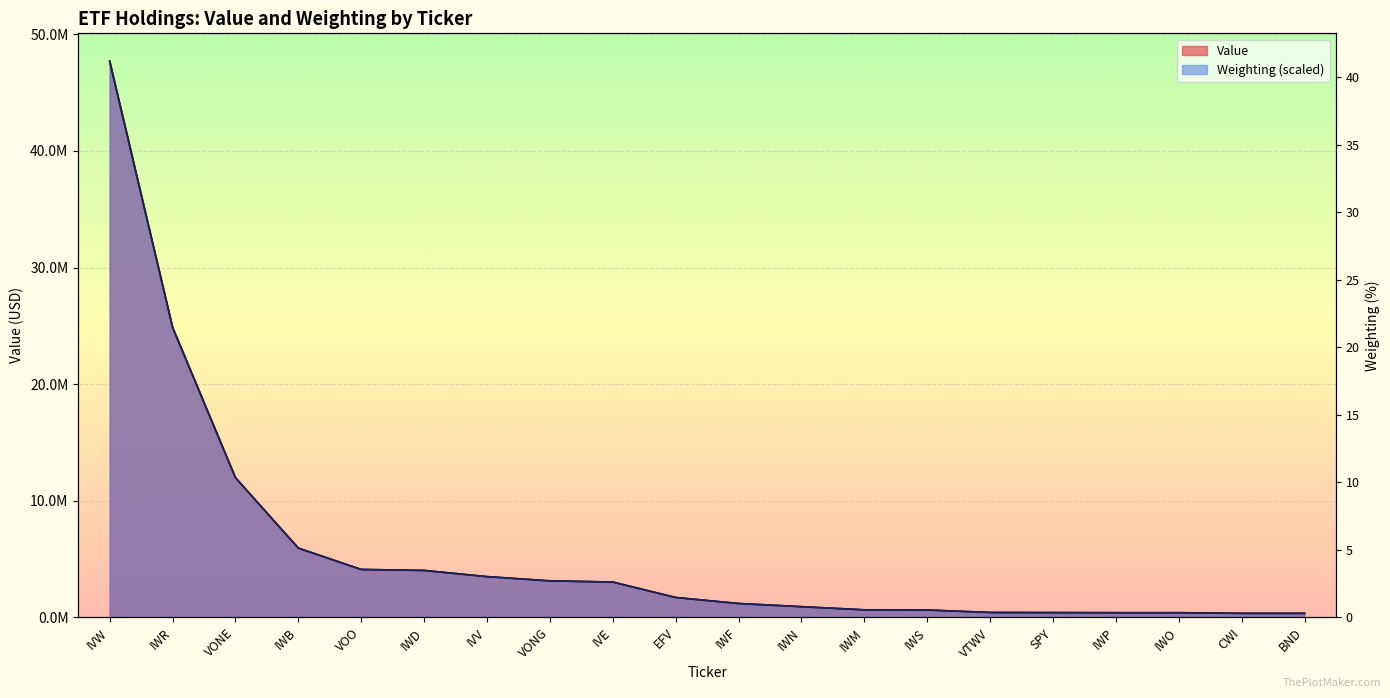

How many times do Weighting and Value cross each other?

10